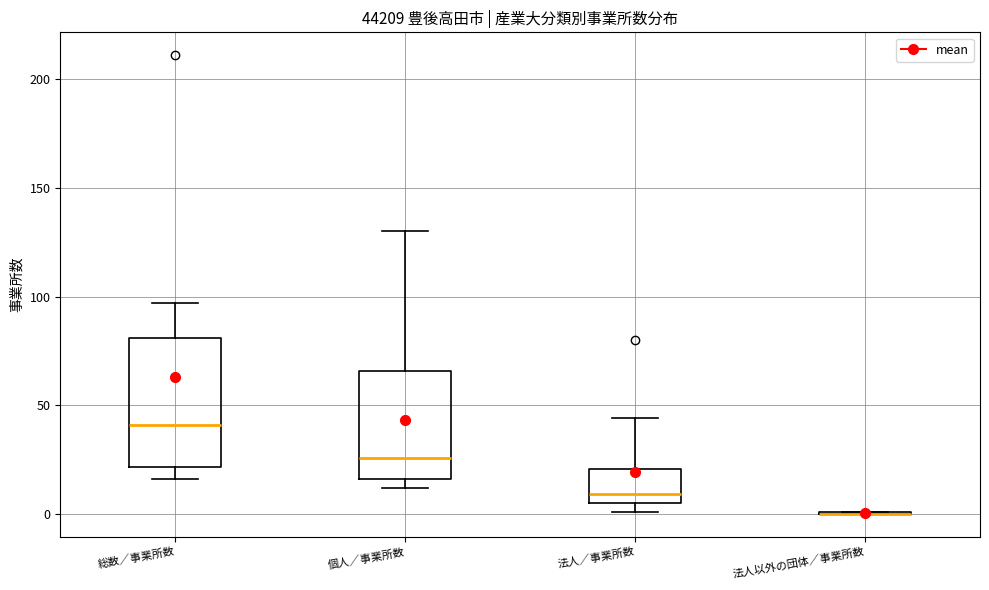

Reading left to right, transcribe this box plot: for each box, give where its median line is, the range the box spans, and where its two whiskers end, as read against the y-axis. The values are not printed on the chart, so give them approximately, as read against the axis.

総数／事業所数: median 40, box 20 to 80, whiskers 15 to 95
個人／事業所数: median 25, box 15 to 65, whiskers 10 to 130
法人／事業所数: median 10, box 5 to 20, whiskers 0 to 45
法人以外の団体／事業所数: box collapsed to a line at 0, whiskers 0 to 0